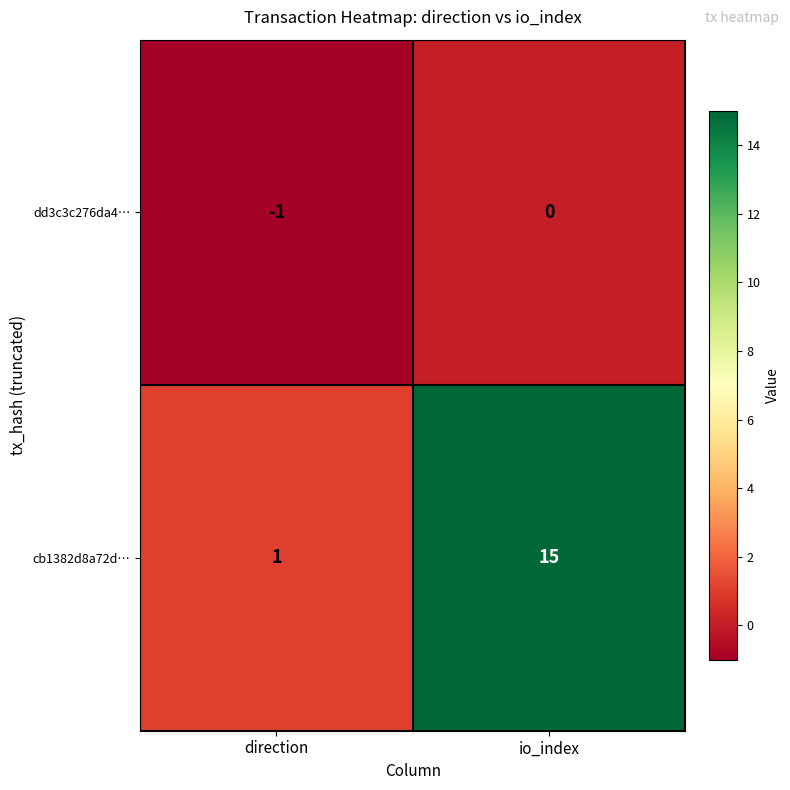

How many distinct data groups are displayed?

2